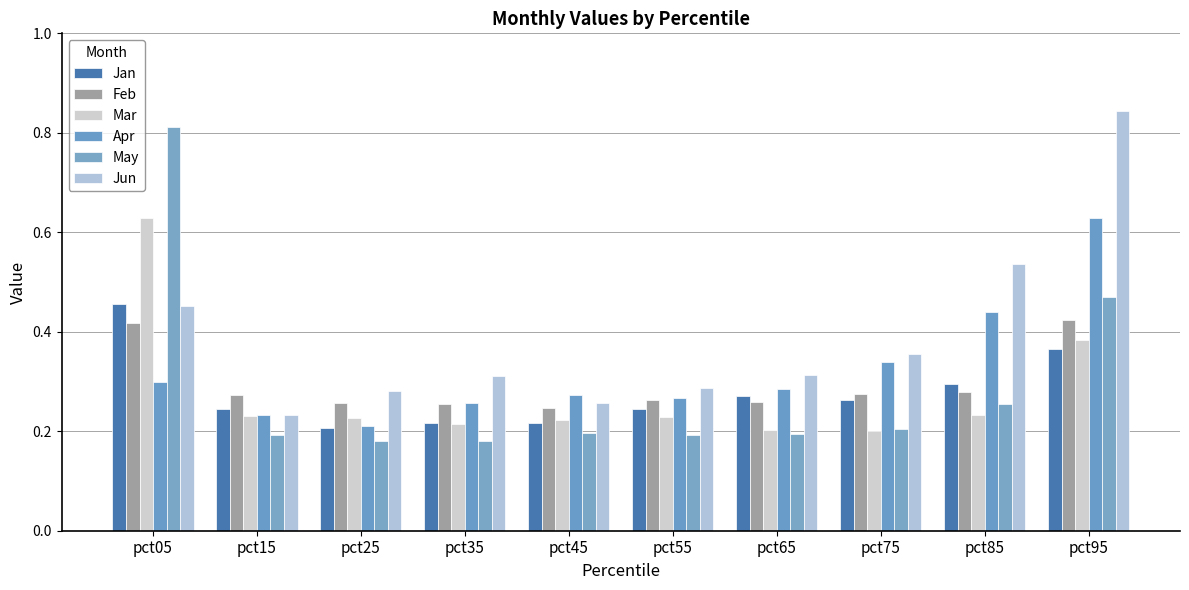

Are the bars grouped side by side (vs. stacked)?

Yes